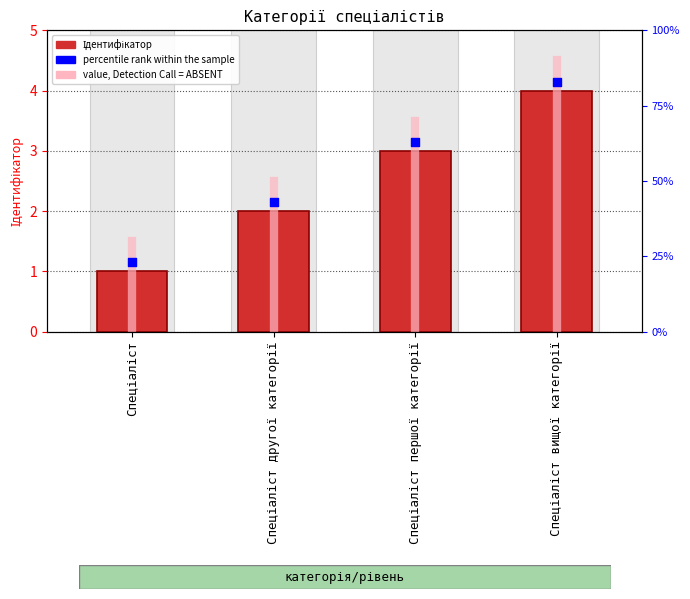

Which series has the largest total across all categories?

percentile rank within the sample